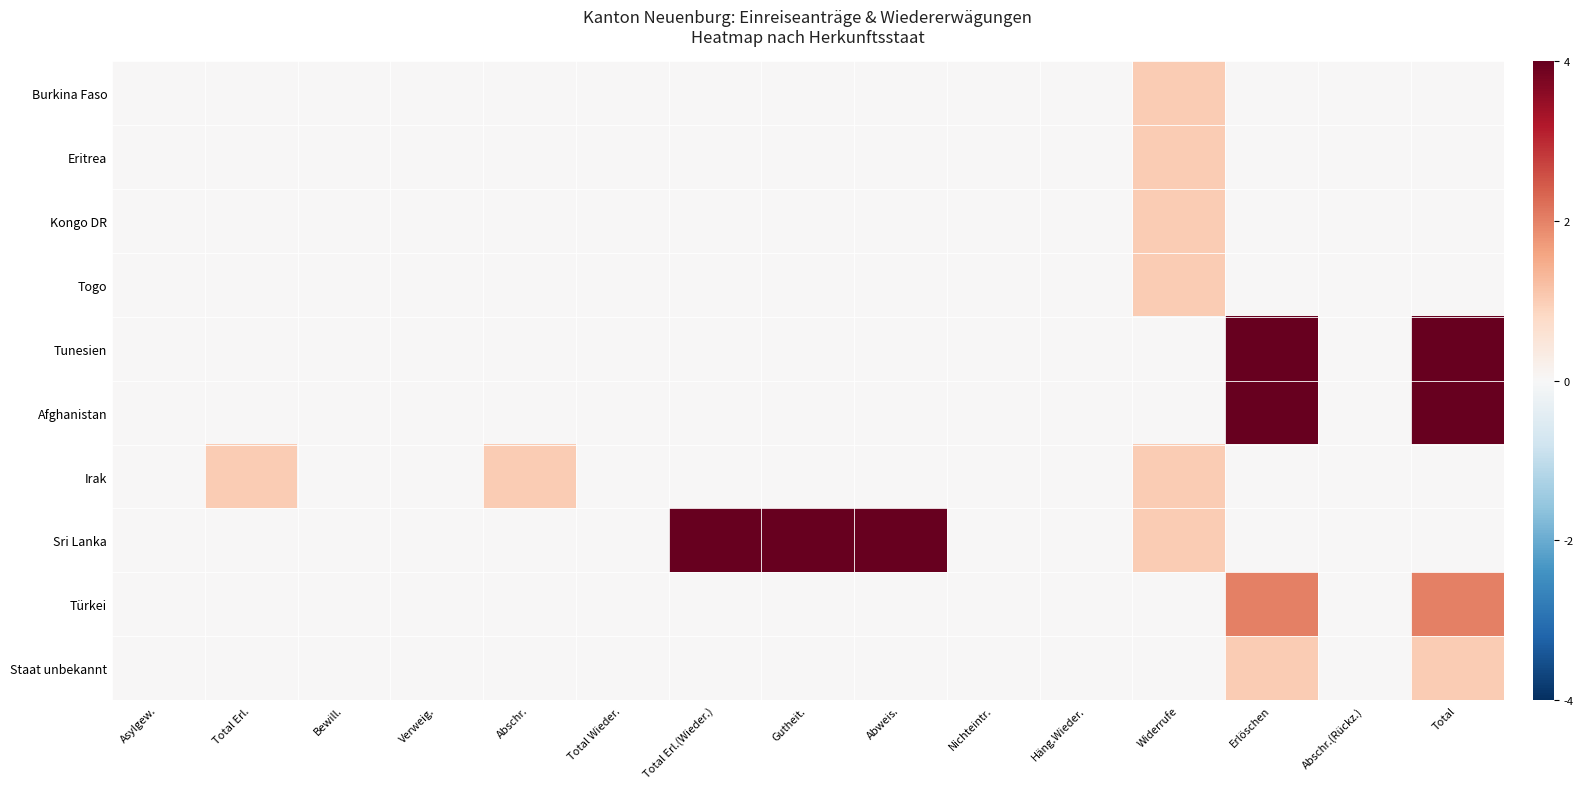

Rank the series by their maximum value, from lowest to highest.

Burkina Faso, Eritrea, Kongo DR, Togo, Irak, Staat unbekannt, Türkei, Tunesien, Afghanistan, Sri Lanka